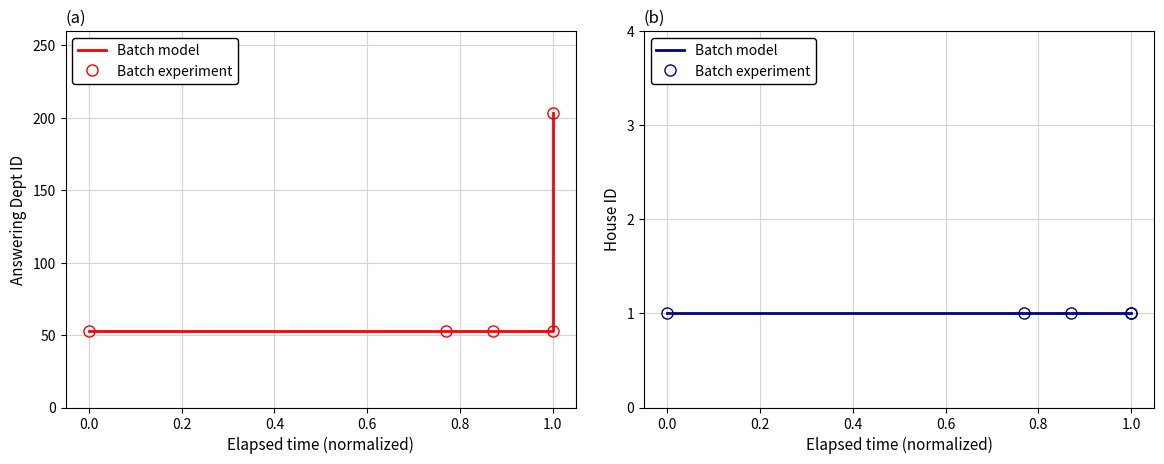

How many data points are above 53?

1